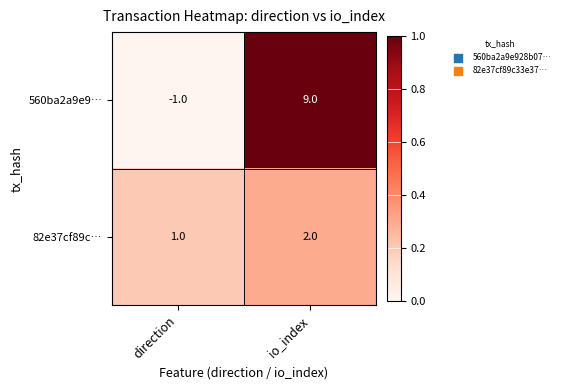

At direction, list the series in order from largest to smallest.

82e37cf89c…, 560ba2a9e9…